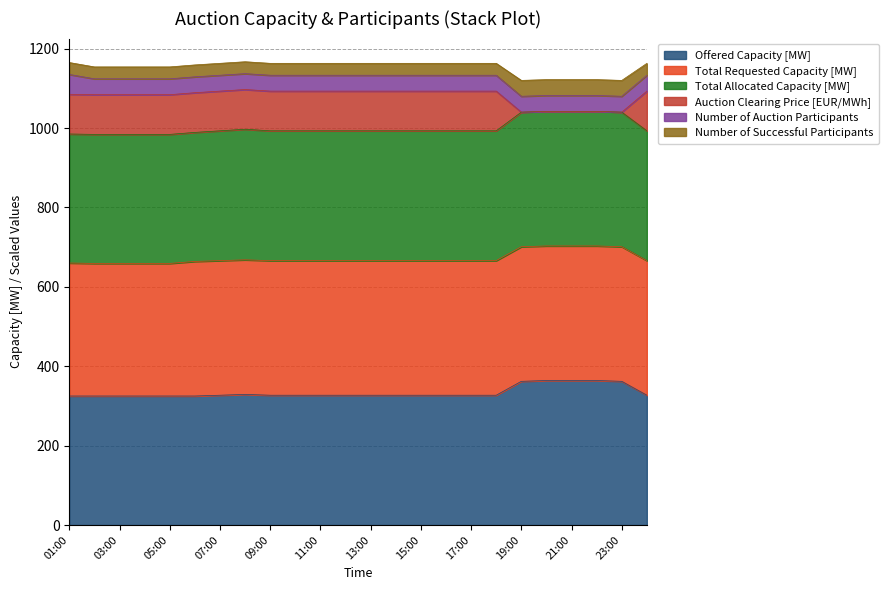

What is the minimum value for Offered Capacity [MW]?

325